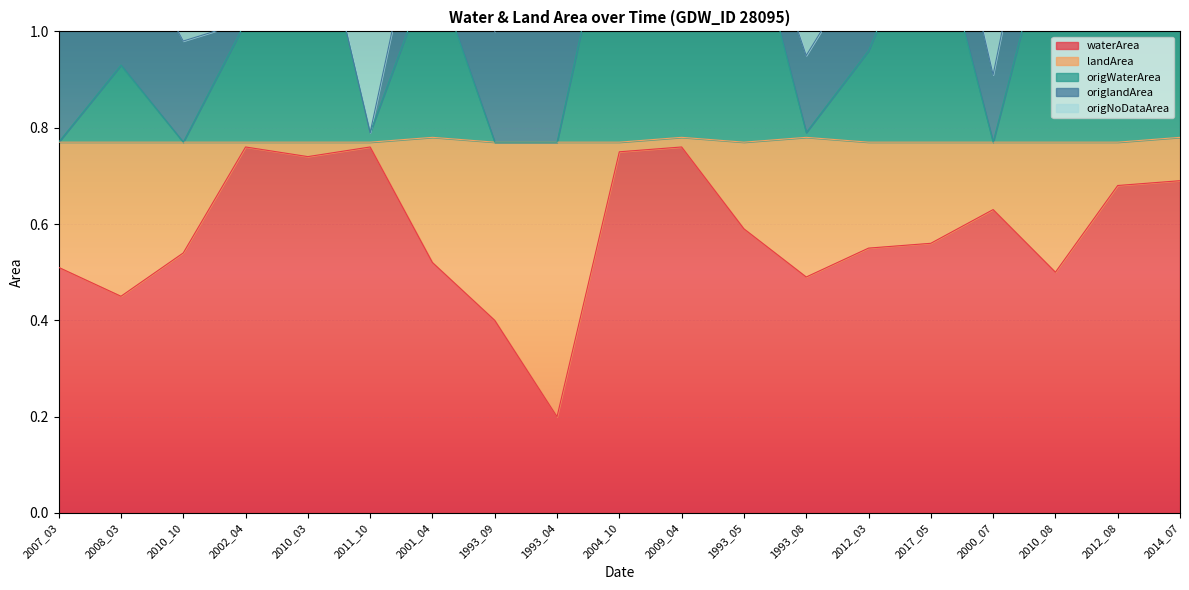

The value of origNoDataArea at 2010_08 is 1.5. True or false?

True